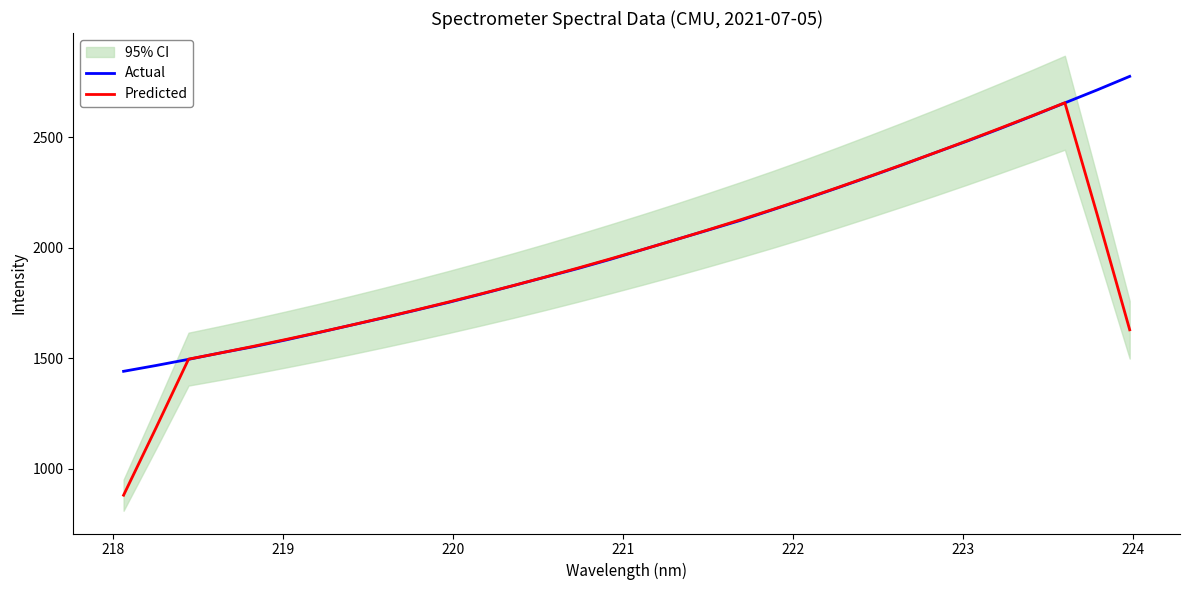

True or false: Actual has more than 1 points higher than both neighbors.

False